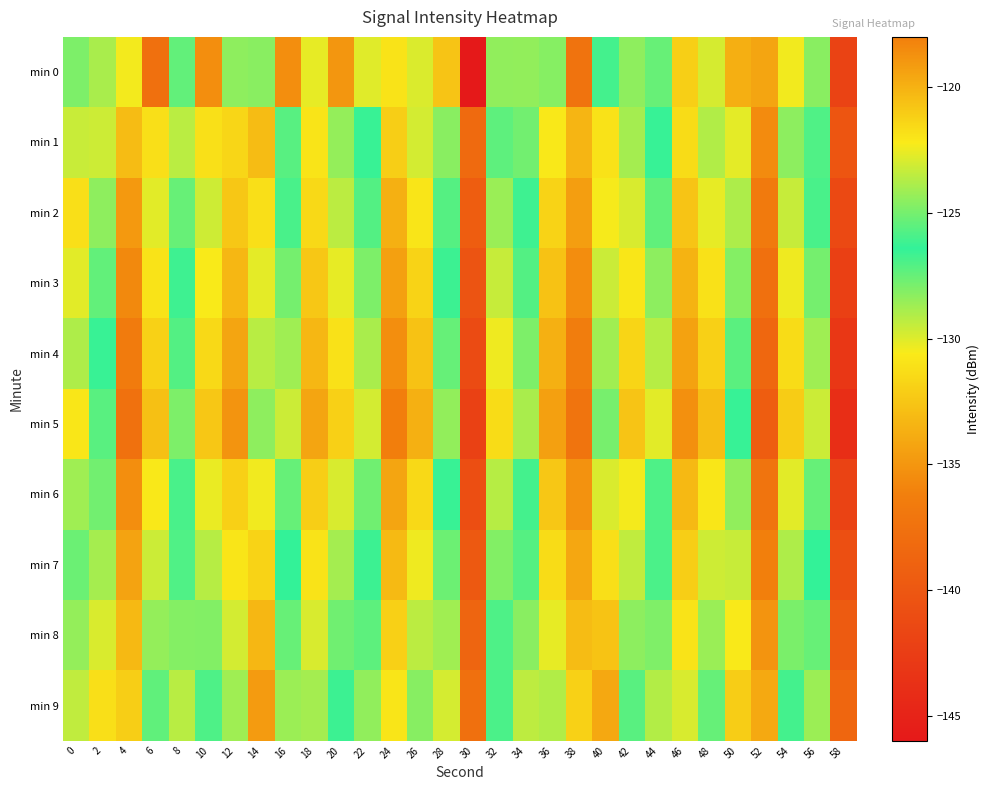

List the series in order of their peak value, highest first.

min 0, min 9, min 8, min 1, min 7, min 2, min 6, min 3, min 4, min 5